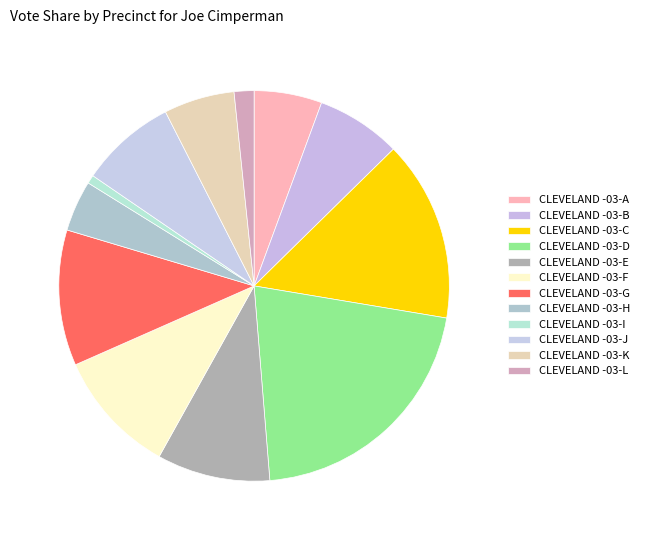

To the nearest percent, what percentage of the pie is CLEVELAND -03-E?

9%